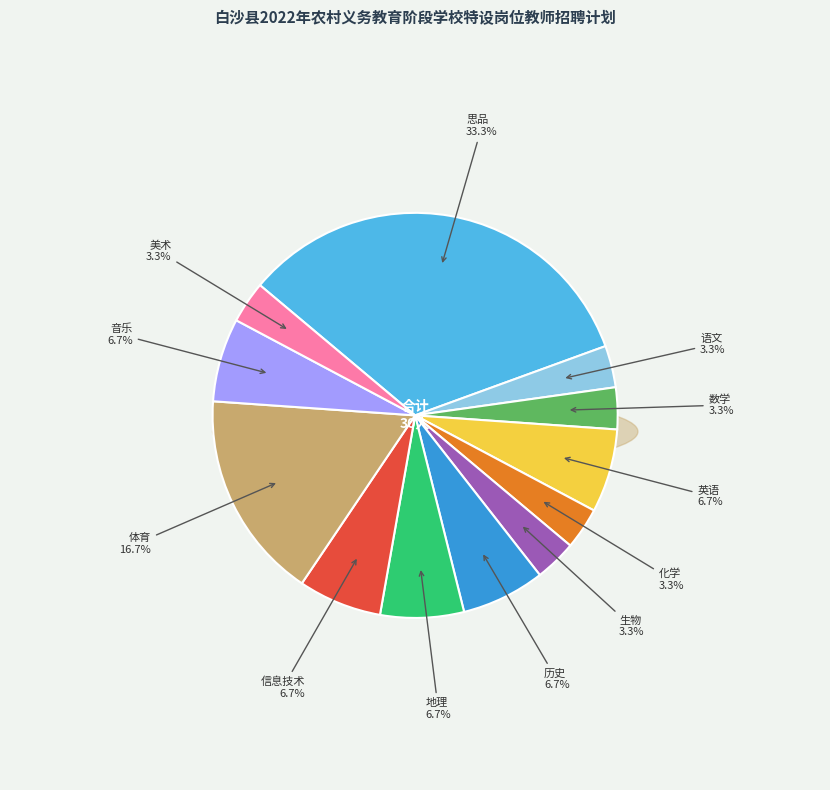

Is it true that 化学 is 9% of the pie?

False